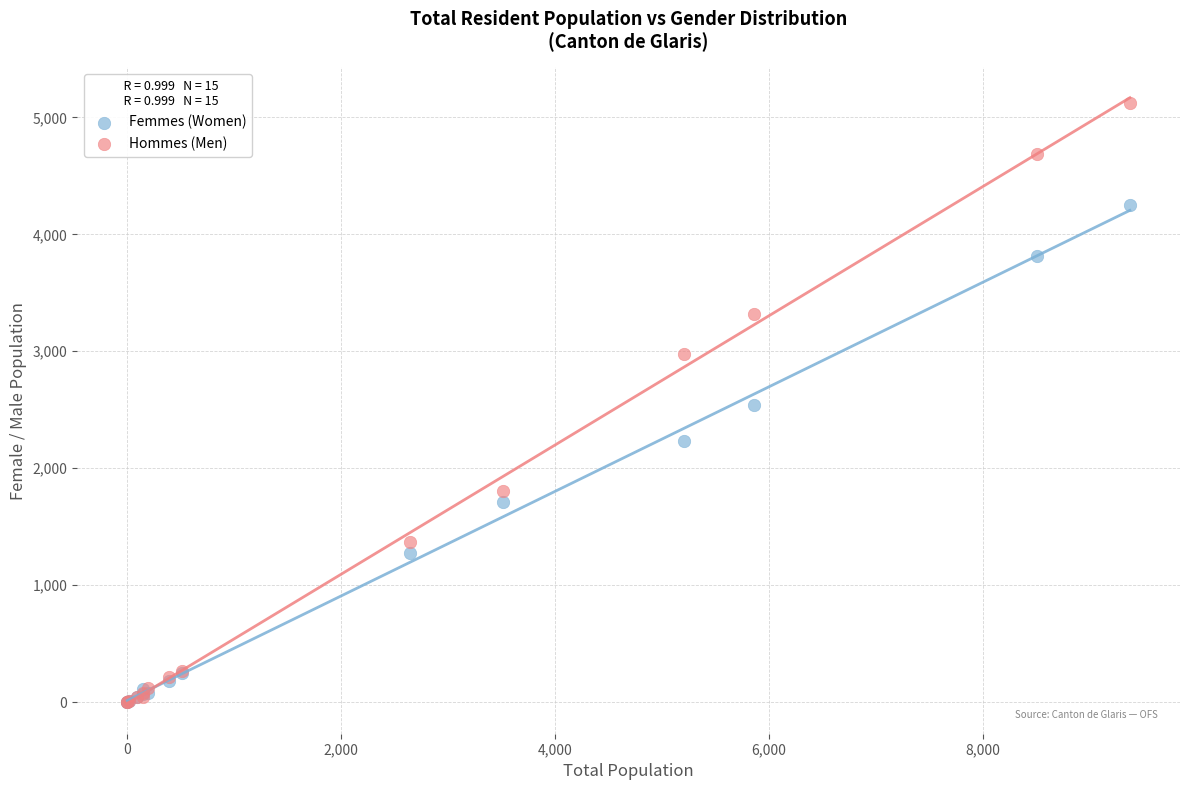

In the Femmes (Women) series, what Y value is closest to 2125?

2234